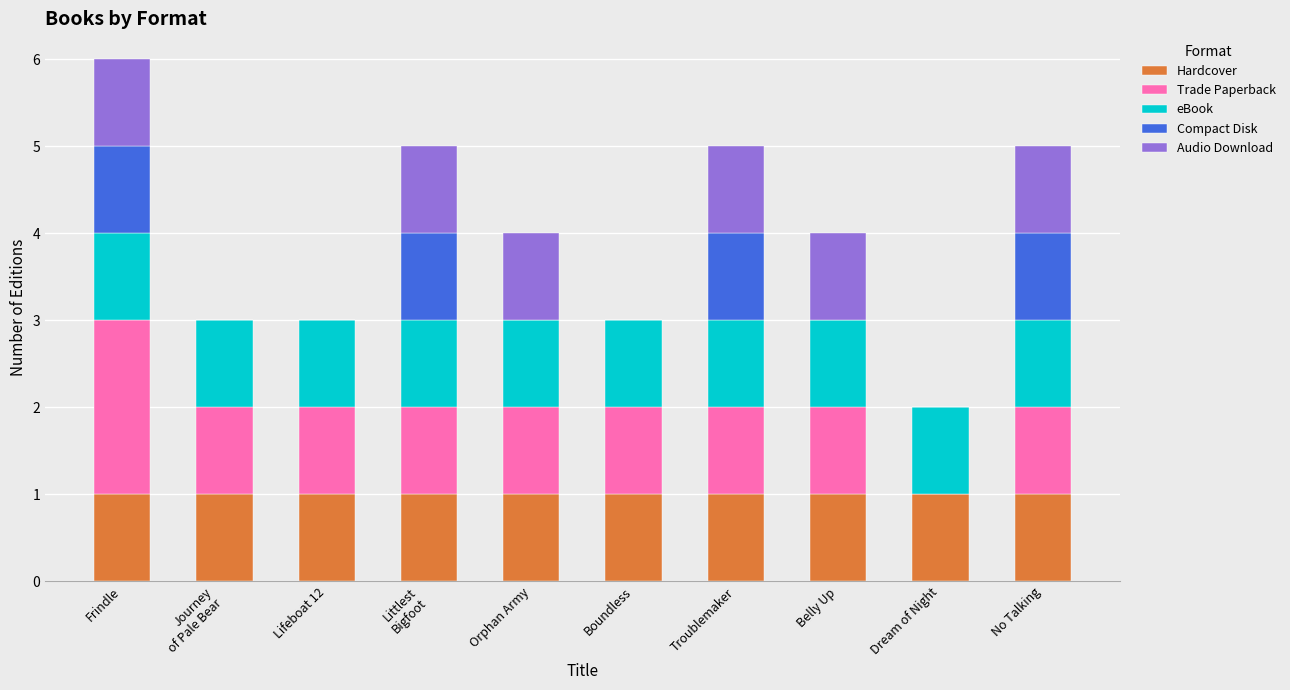

At which category is the sum across all series the highest?

Frindle